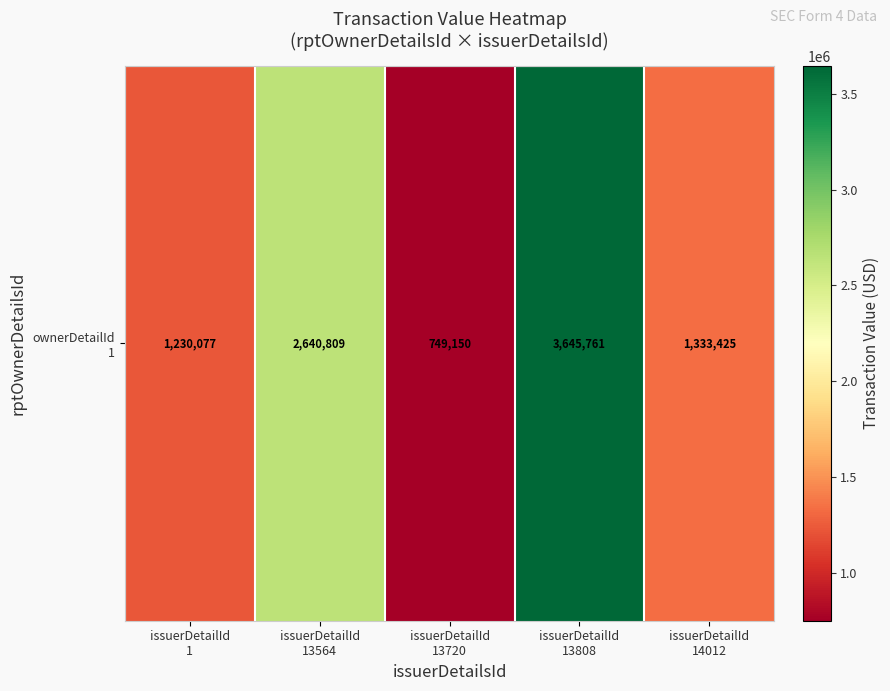

At which label does the data first exceed 1333425?

issuerDetailId
13564